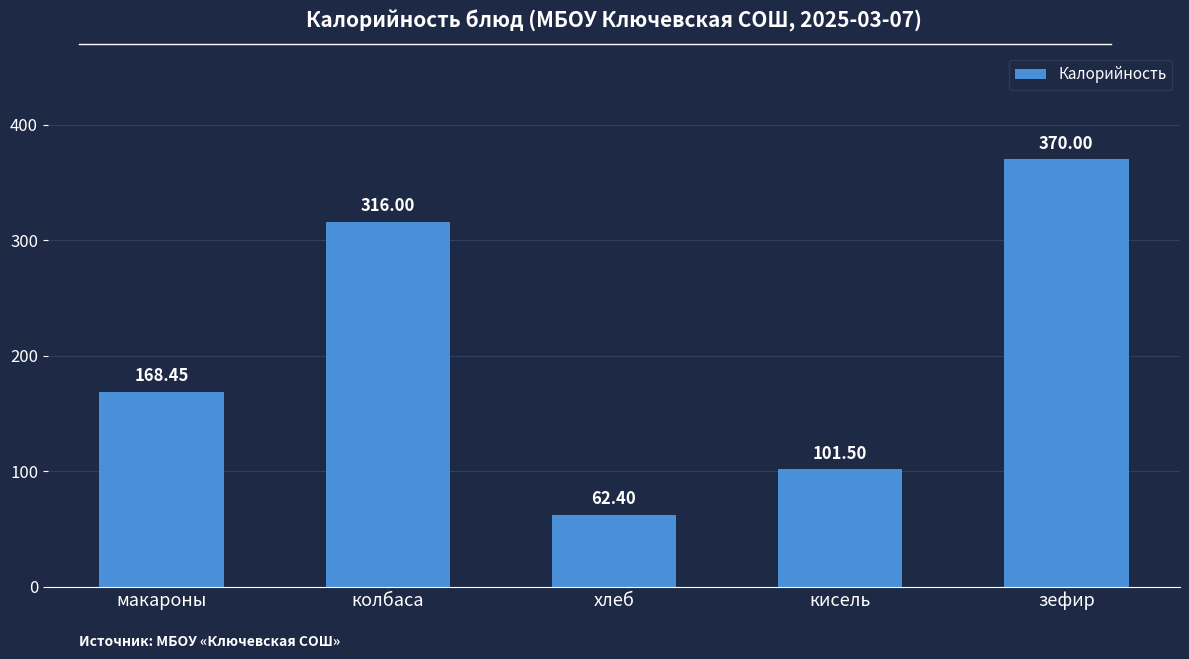

Which category has the highest value across all series?

зефир